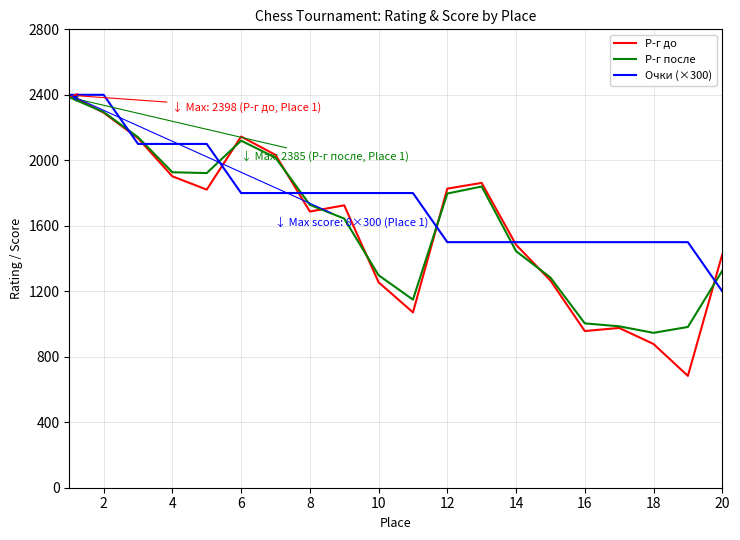

Which series has the largest total across all categories?

Очки (×300)